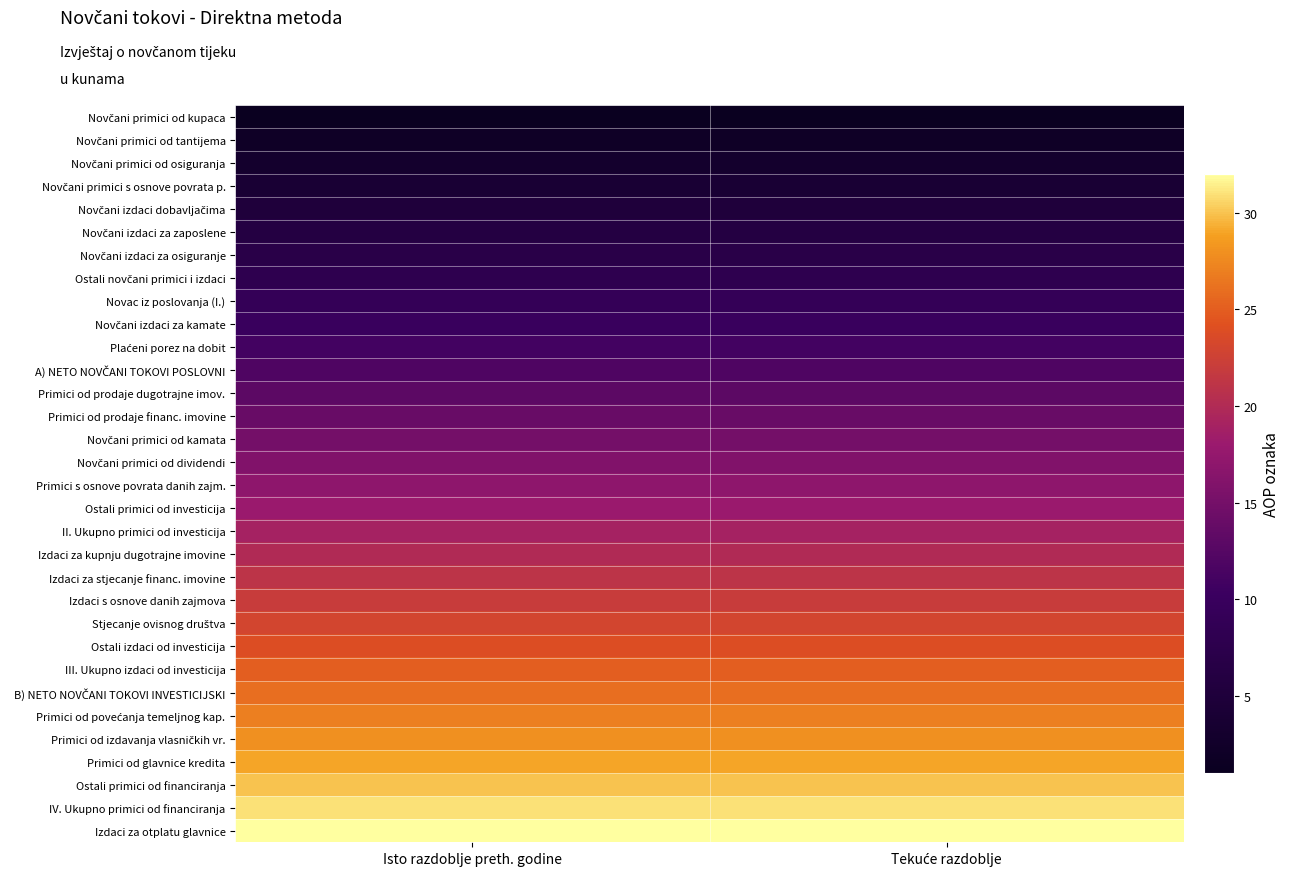

At how many categories does at least one series exceed 30?

2